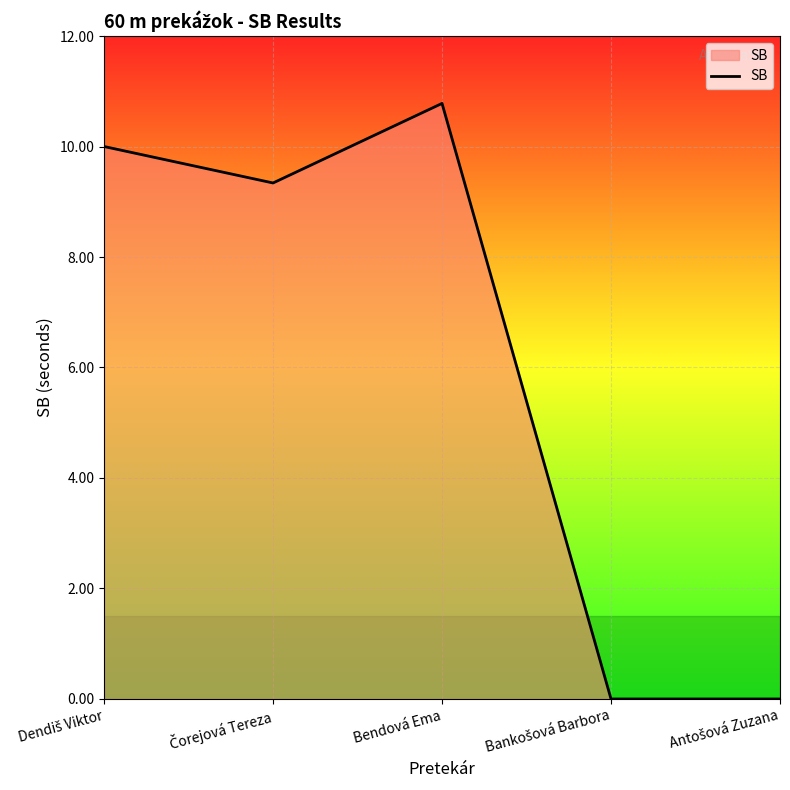

Which label corresponds to the largest value in the chart?

Bendová Ema